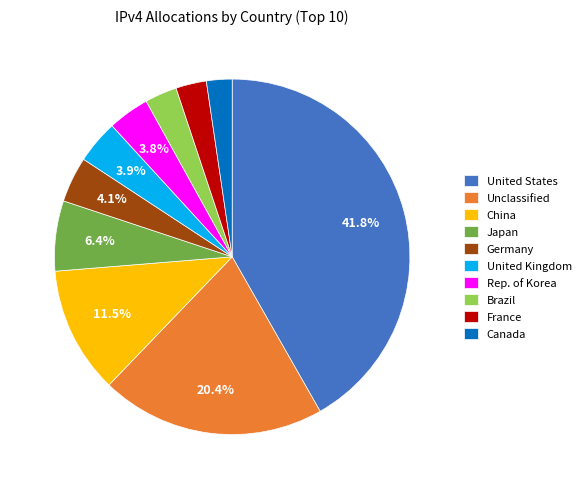

Combined, do Japan and Rep. of Korea account for over 50%?

No